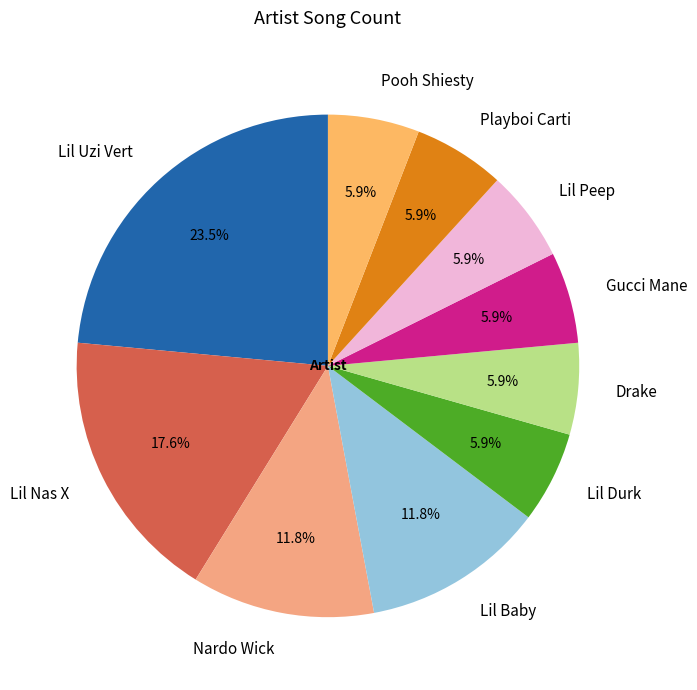

The Gucci Mane slice represents 6% of the pie. True or false?

True